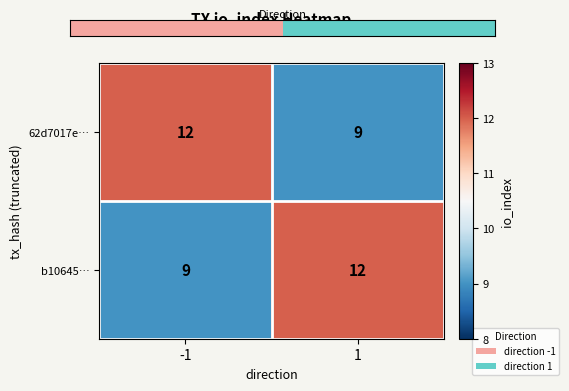

List the labels in order of b10645… value, largest first.

1, -1